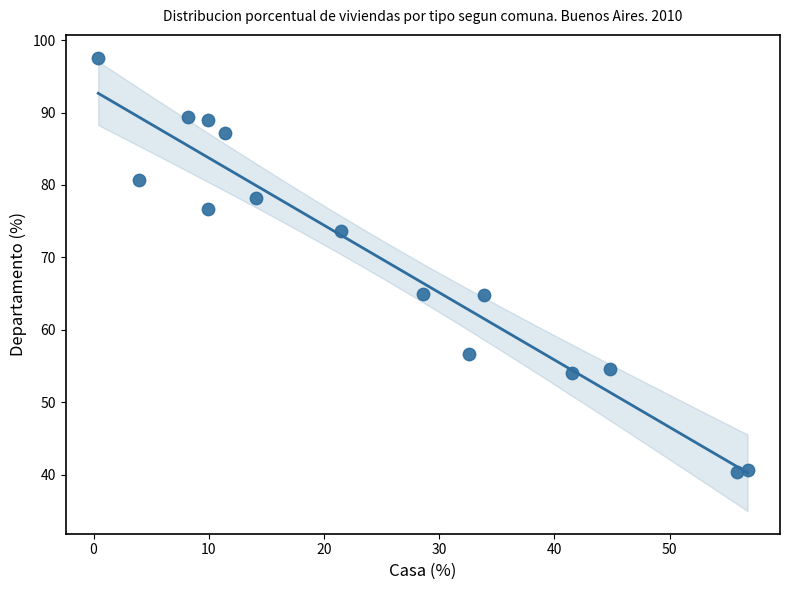

What is the range of X values (max minus min)?

56.4